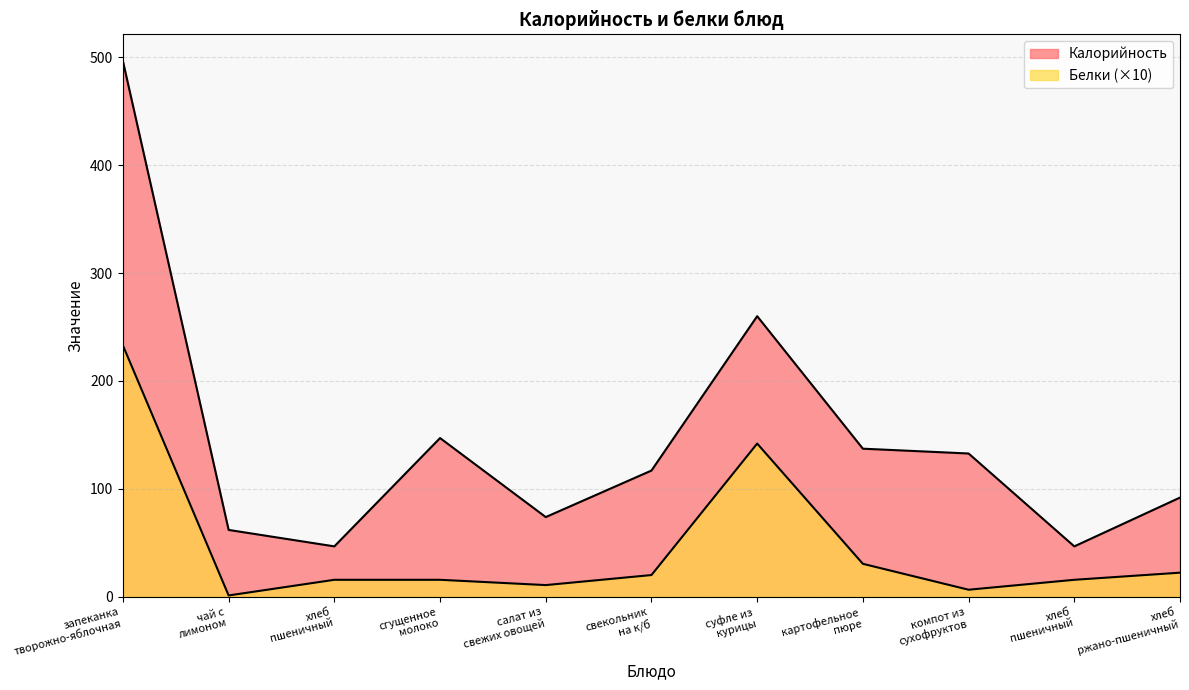

Does the chart display data point markers on the line(s)?

No